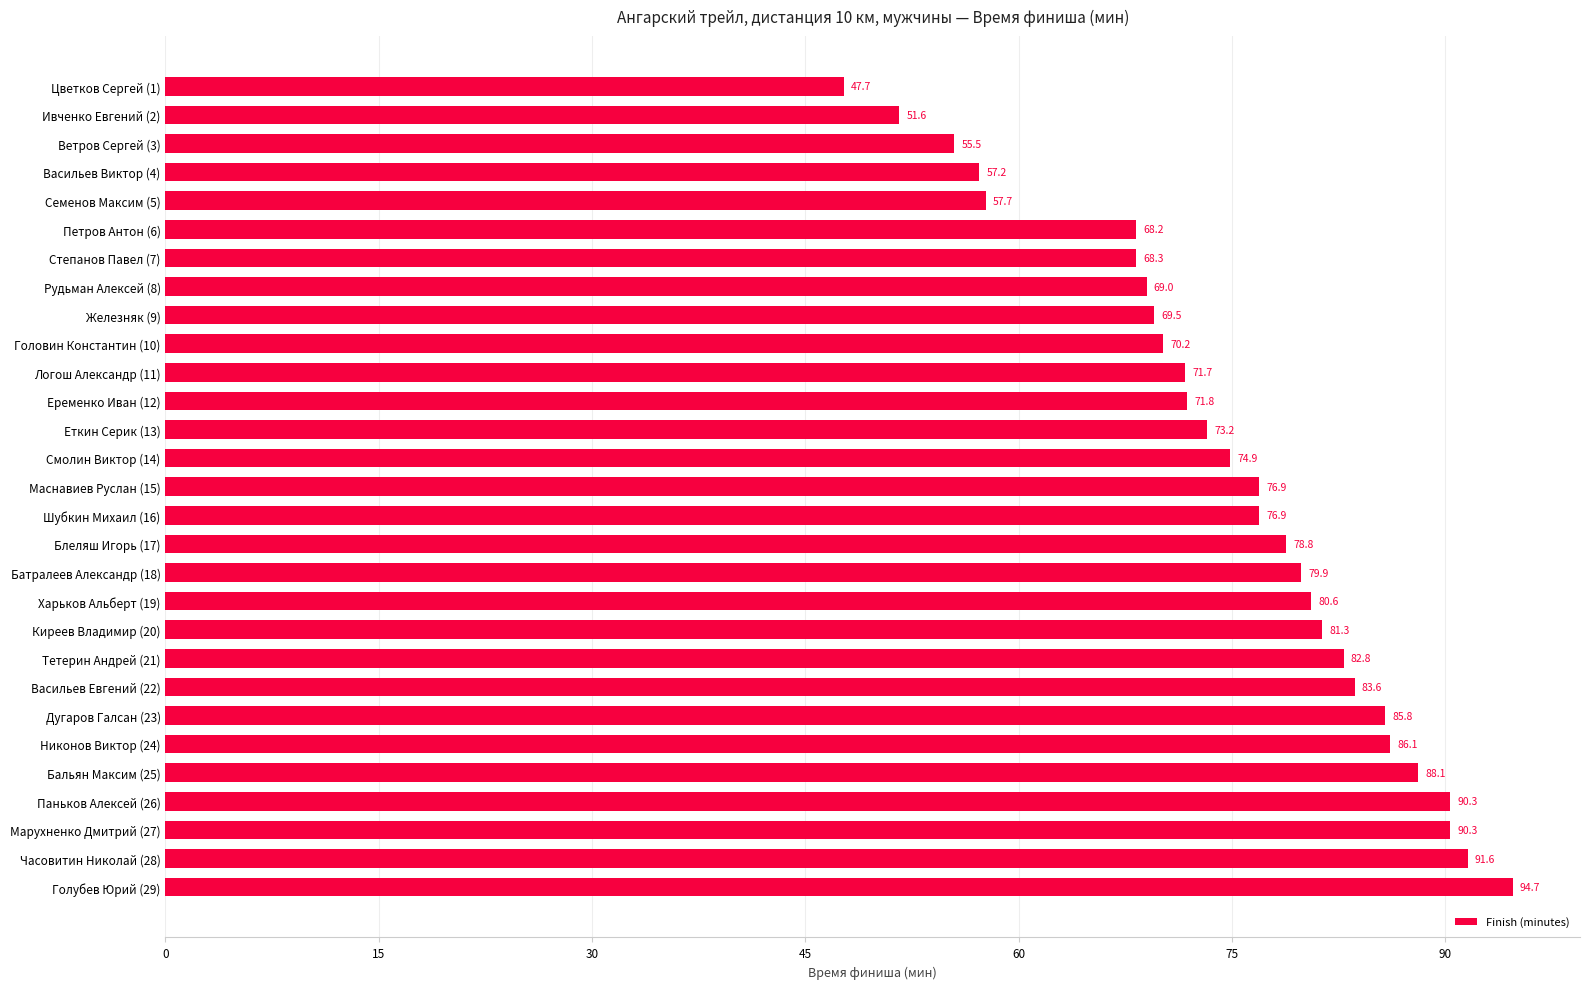

Is it true that the value at Петров Антон (6) is 68.2?

True